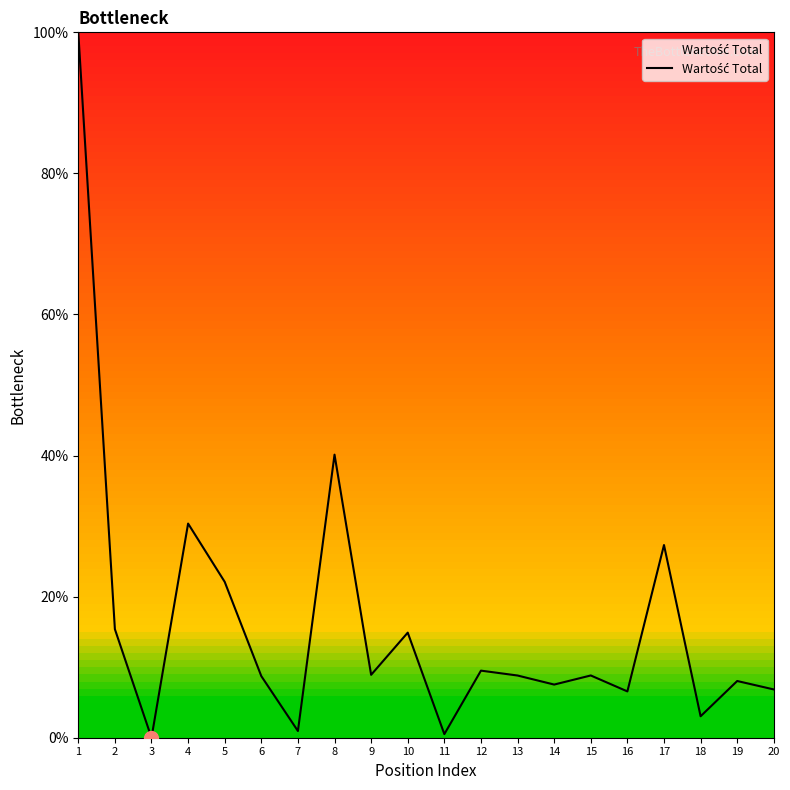

At which category does the chart reach its peak across all series?

1